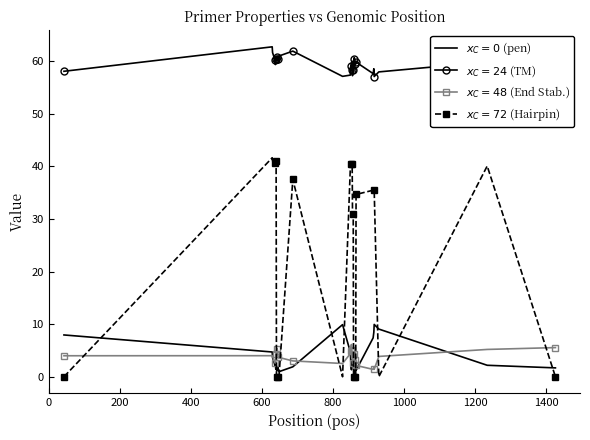

What is the maximum value shown in the chart?

62.7